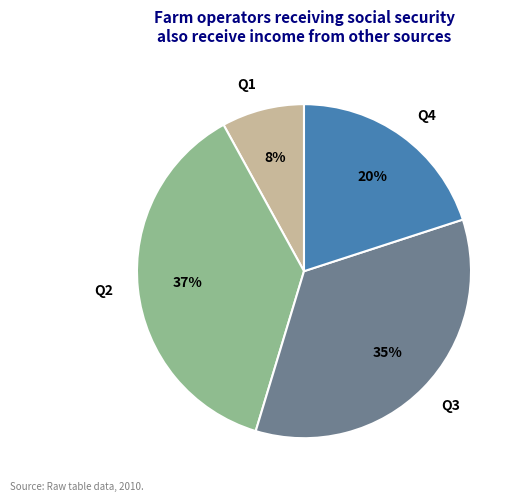

Combined, do Q4 and Q3 account for over 50%?

Yes